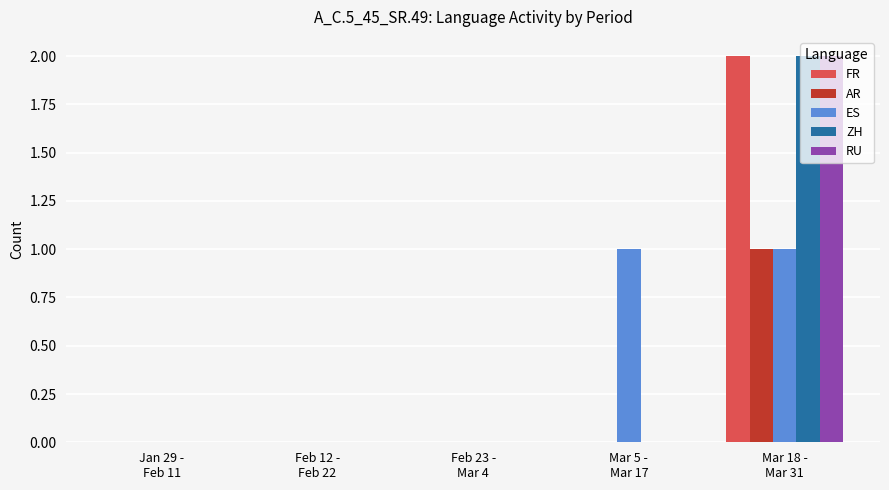

The ZH series shows 0 at Jan 29 -
Feb 11. True or false?

True